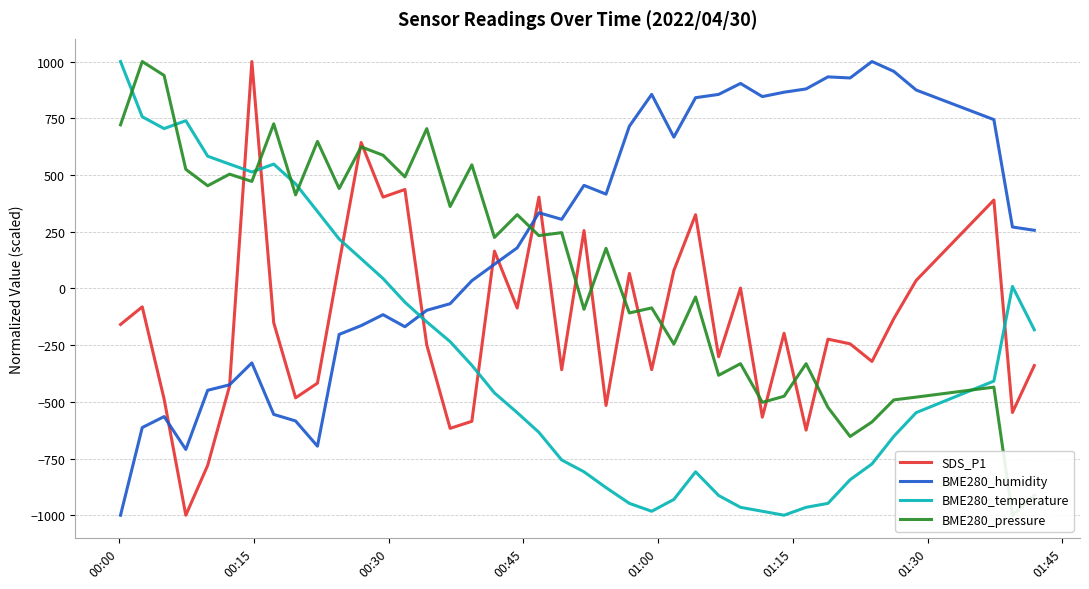

At how many categories does at least one series exceed 192?

40